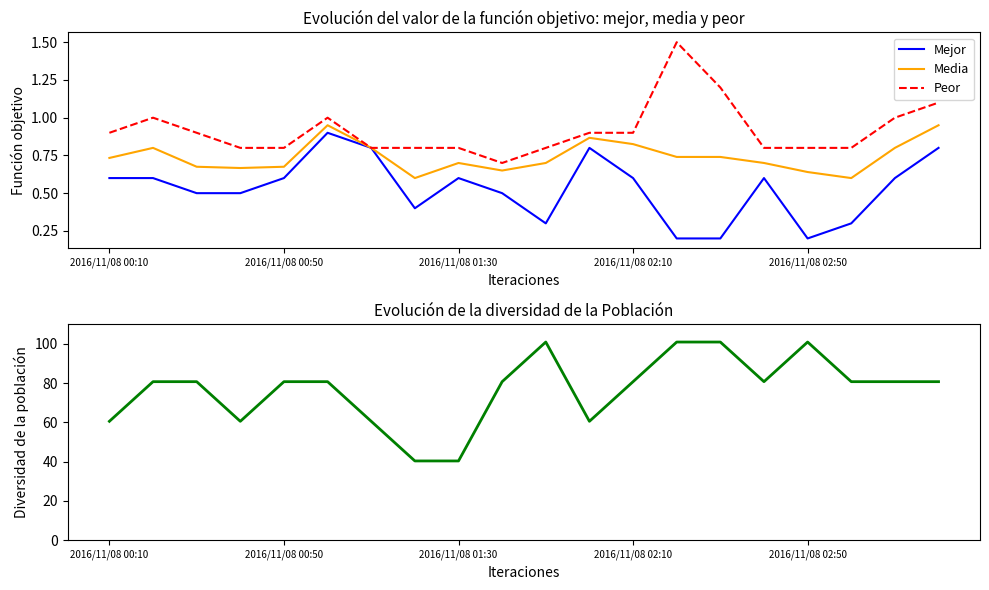

Does the chart have visible grid lines?

No